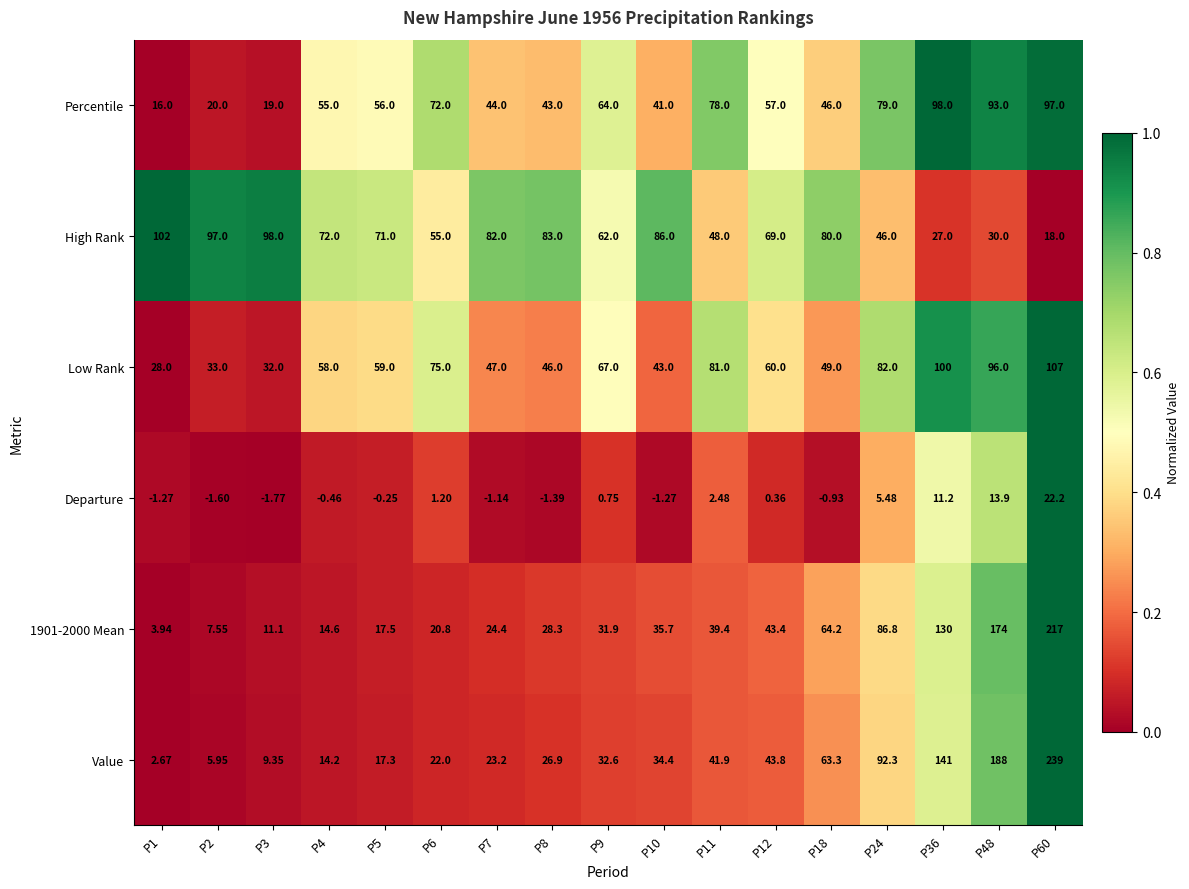

Which series has the largest range (max minus min)?

Value